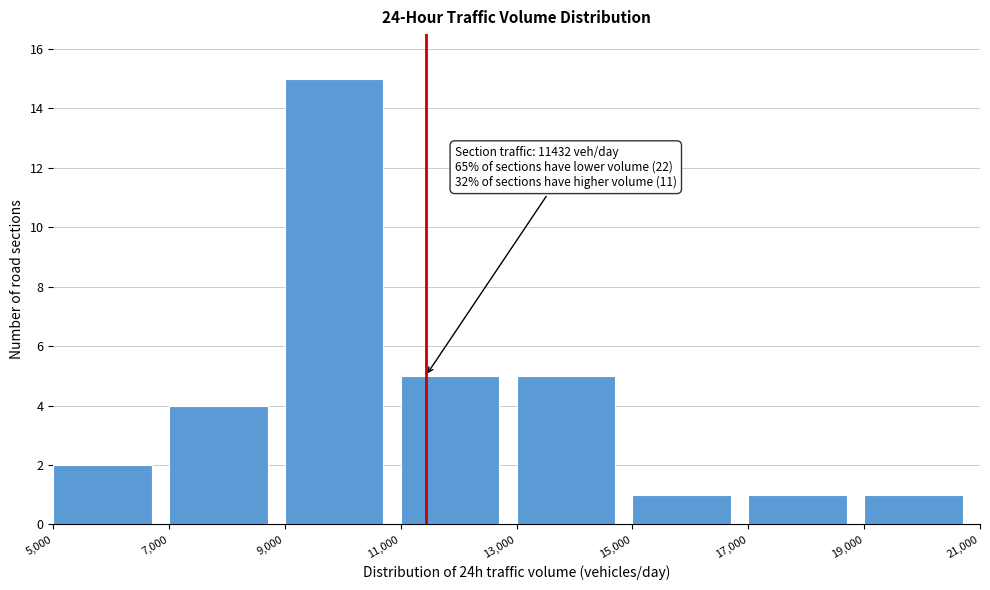

Which range on the x-axis has the tallest bar?

9,000 to 11,000